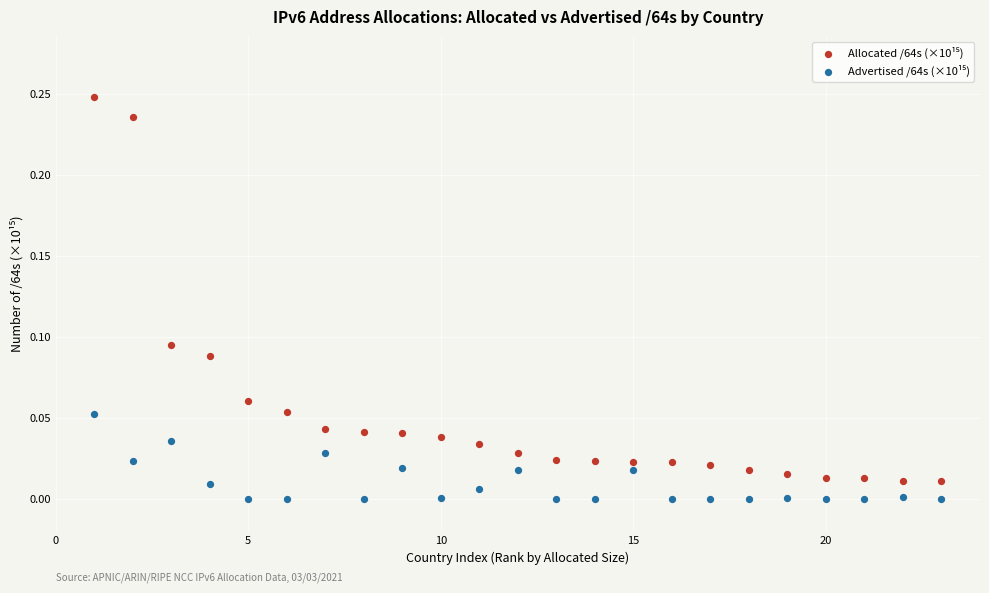

What is the X range (max minus min) for the scatter plot?

22.0